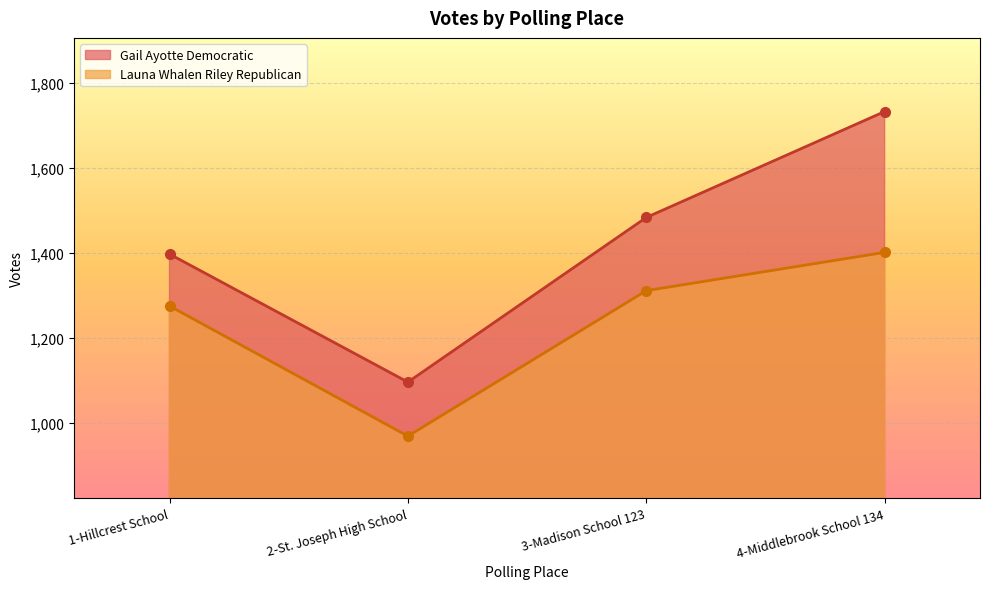

What is the total value across all series at 1-Hillcrest School?

2672